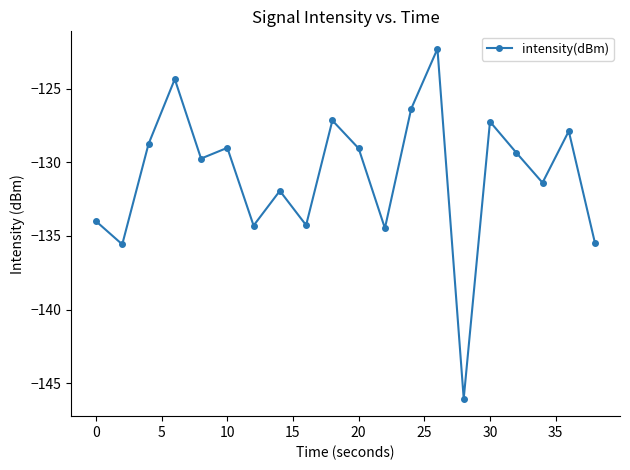

How many points are lower than both their immediate neighbors (excluding endpoints)?

7